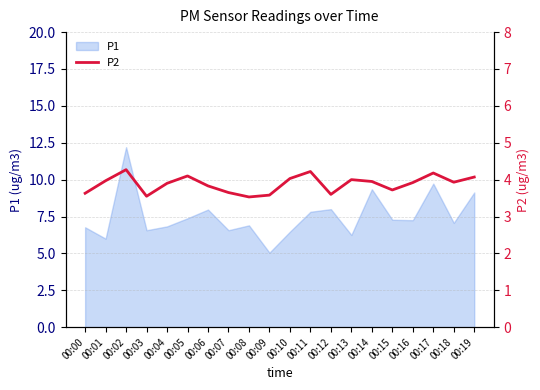

The P1 series shows 7.8 at 00:11. True or false?

True